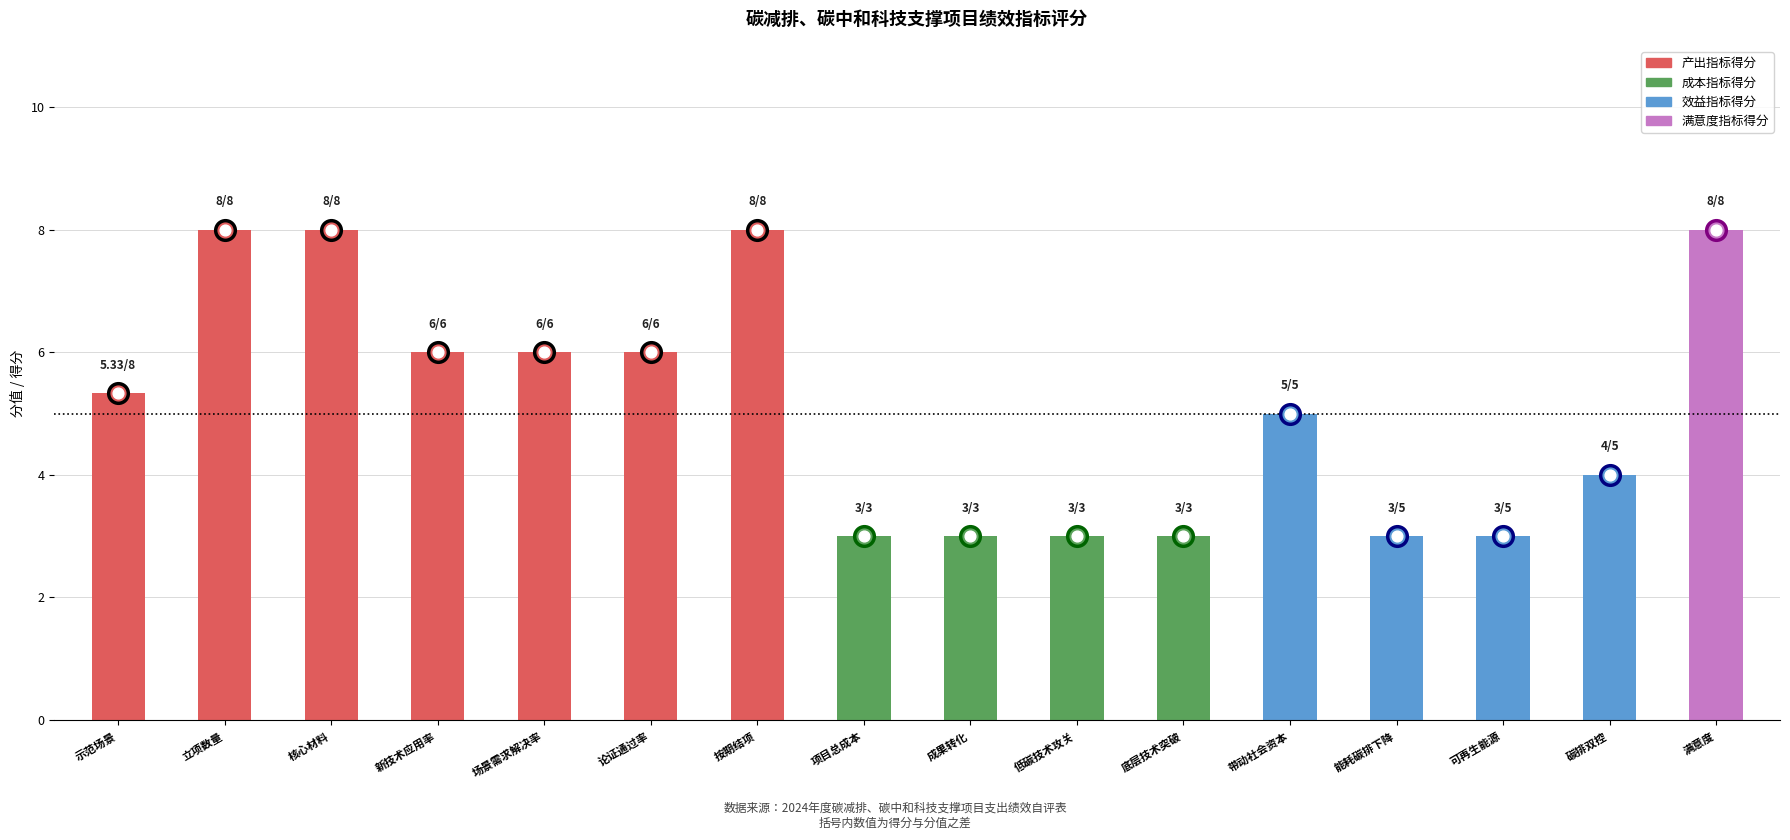

What is the ratio of the value at 场景需求解决率 to the value at 按期结项?

0.8